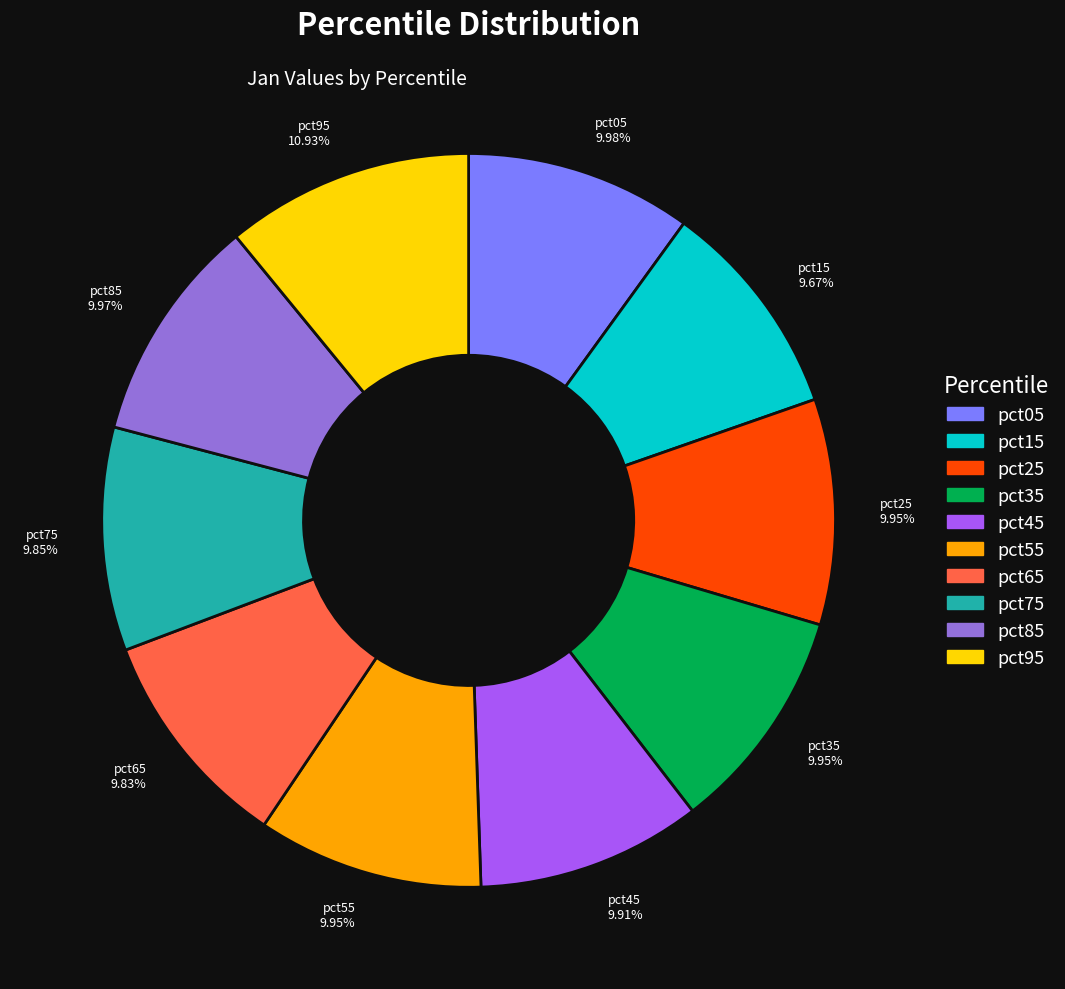

Is there a majority slice in this chart?

No